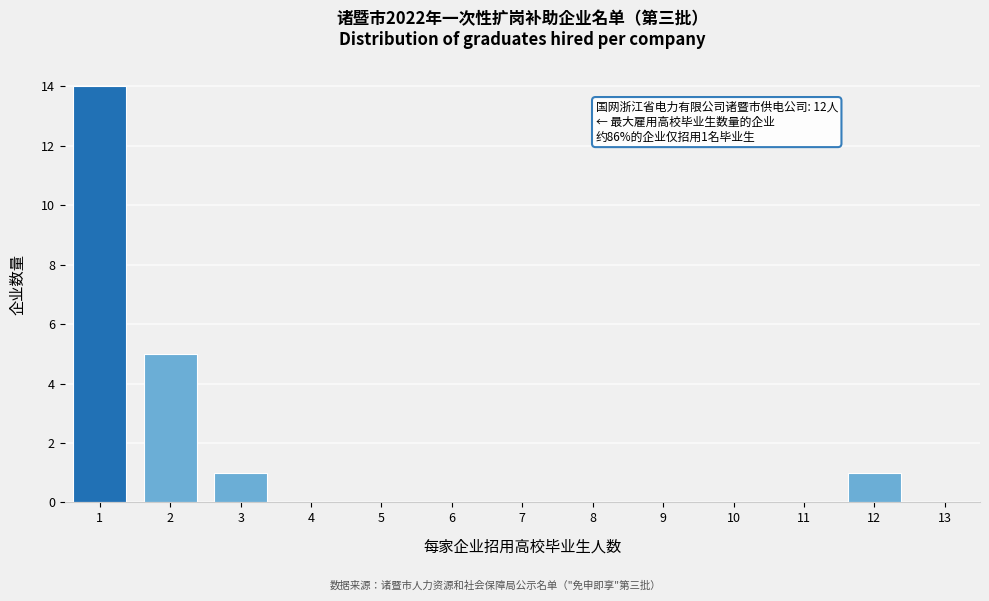

Reading right to left, extract all data points from this chart.

13=0	12=1	11=0	10=0	9=0	8=0	7=0	6=0	5=0	4=0	3=1	2=5	1=14